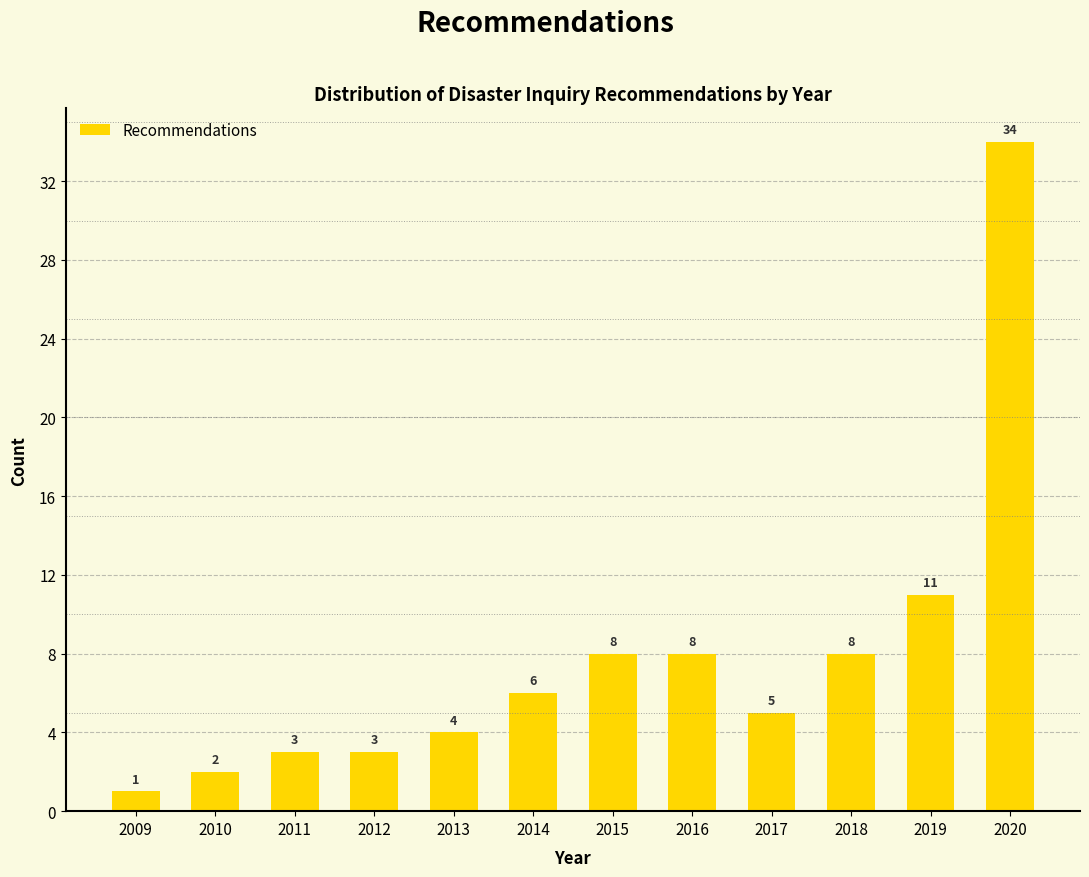

Reading left to right, transcribe all the data shown in this chart.

2009=1	2010=2	2011=3	2012=3	2013=4	2014=6	2015=8	2016=8	2017=5	2018=8	2019=11	2020=34